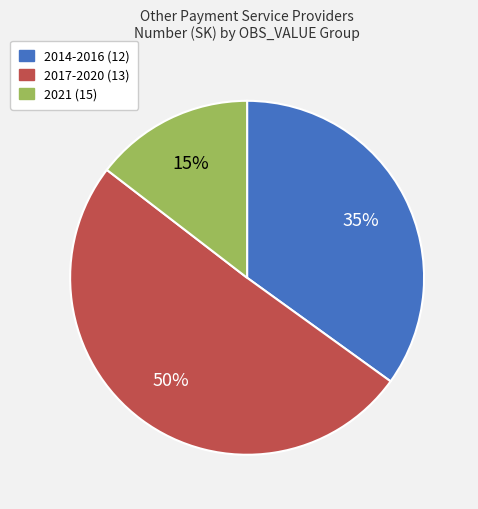

To the nearest percent, what is the average slice percentage?

33%